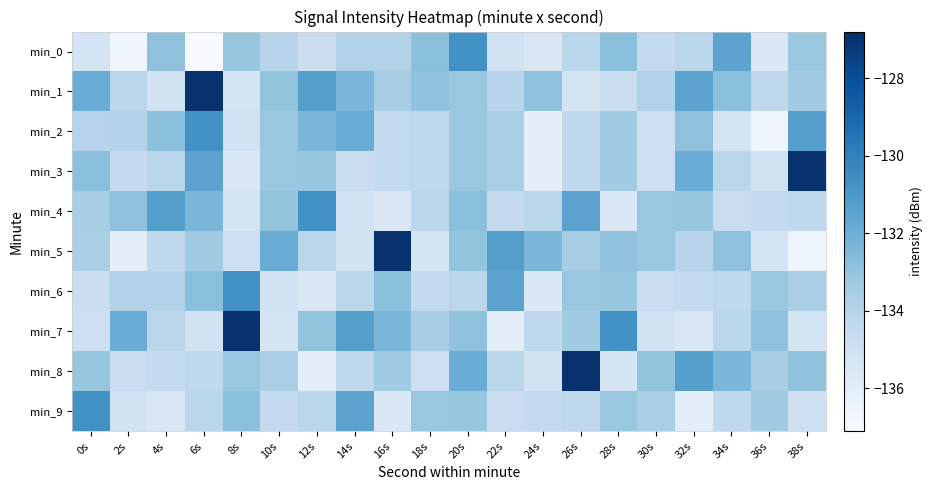

Reading right to left, extract all data points from this chart.

min_0: 38s=-133.1	36s=-135.6	34s=-131.5	32s=-134.2	30s=-134.5	28s=-132.8	26s=-134.2	24s=-135.6	22s=-135.1	20s=-130.7	18s=-132.8	16s=-133.9	14s=-133.9	12s=-134.8	10s=-134.1	8s=-133.0	6s=-137.0	4s=-132.8	2s=-136.6	0s=-135.3
min_1: 38s=-133.4	36s=-134.3	34s=-132.8	32s=-131.5	30s=-133.9	28s=-134.8	26s=-135.3	24s=-132.8	22s=-134.1	20s=-133.1	18s=-132.9	16s=-133.5	14s=-132.4	12s=-131.3	10s=-133.0	8s=-135.4	6s=-126.9	4s=-135.1	2s=-134.1	0s=-131.9
min_2: 38s=-131.3	36s=-136.6	34s=-135.3	32s=-132.8	30s=-134.9	28s=-133.4	26s=-134.3	24s=-136.1	22s=-133.6	20s=-133.1	18s=-134.4	16s=-134.5	14s=-131.9	12s=-132.4	10s=-133.1	8s=-135.1	6s=-130.7	4s=-132.8	2s=-133.9	0s=-134.1
min_3: 38s=-126.9	36s=-135.1	34s=-134.1	32s=-131.9	30s=-134.9	28s=-133.4	26s=-134.3	24s=-136.1	22s=-133.6	20s=-133.1	18s=-134.4	16s=-134.5	14s=-134.8	12s=-133.1	10s=-133.1	8s=-135.6	6s=-131.5	4s=-134.2	2s=-134.5	0s=-132.8
min_4: 38s=-134.4	36s=-134.5	34s=-134.8	32s=-133.1	30s=-133.1	28s=-135.6	26s=-131.5	24s=-134.2	22s=-134.5	20s=-132.8	18s=-134.2	16s=-135.6	14s=-135.1	12s=-130.7	10s=-133.0	8s=-135.4	6s=-132.4	4s=-131.3	2s=-132.9	0s=-133.5
min_5: 38s=-136.6	36s=-135.3	34s=-132.8	32s=-134.1	30s=-133.1	28s=-132.9	26s=-133.5	24s=-132.4	22s=-131.3	20s=-133.0	18s=-135.4	16s=-126.9	14s=-135.1	12s=-134.1	10s=-131.9	8s=-134.9	6s=-133.4	4s=-134.3	2s=-136.1	0s=-133.6
min_6: 38s=-133.6	36s=-133.1	34s=-134.4	32s=-134.5	30s=-134.8	28s=-133.1	26s=-133.1	24s=-135.6	22s=-131.5	20s=-134.2	18s=-134.5	16s=-132.8	14s=-134.2	12s=-135.6	10s=-135.1	8s=-130.7	6s=-132.8	4s=-133.9	2s=-133.9	0s=-134.8
min_7: 38s=-135.3	36s=-132.8	34s=-134.2	32s=-135.6	30s=-135.1	28s=-130.7	26s=-133.4	24s=-134.3	22s=-136.1	20s=-132.9	18s=-133.5	16s=-132.4	14s=-131.3	12s=-133.0	10s=-135.4	8s=-126.9	6s=-135.1	4s=-134.1	2s=-131.9	0s=-134.9
min_8: 38s=-132.9	36s=-133.5	34s=-132.4	32s=-131.3	30s=-133.0	28s=-135.4	26s=-126.9	24s=-135.1	22s=-134.1	20s=-131.9	18s=-134.9	16s=-133.4	14s=-134.3	12s=-136.1	10s=-133.6	8s=-133.1	6s=-134.4	4s=-134.5	2s=-134.8	0s=-133.1
min_9: 38s=-134.9	36s=-133.4	34s=-134.3	32s=-136.1	30s=-133.6	28s=-133.1	26s=-134.4	24s=-134.5	22s=-134.8	20s=-133.1	18s=-133.1	16s=-135.6	14s=-131.5	12s=-134.2	10s=-134.5	8s=-132.8	6s=-134.2	4s=-135.6	2s=-135.1	0s=-130.7